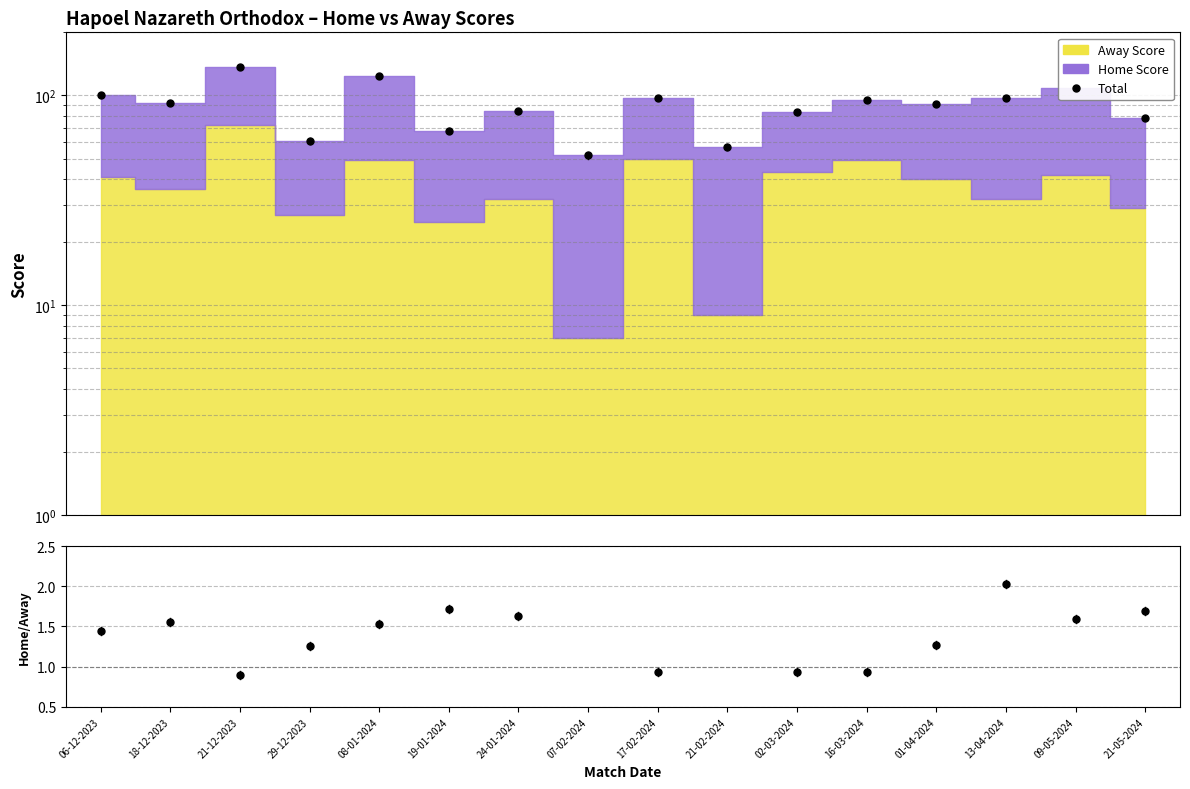

What value does the Home/Away series have at 13-04-2024?

2.0